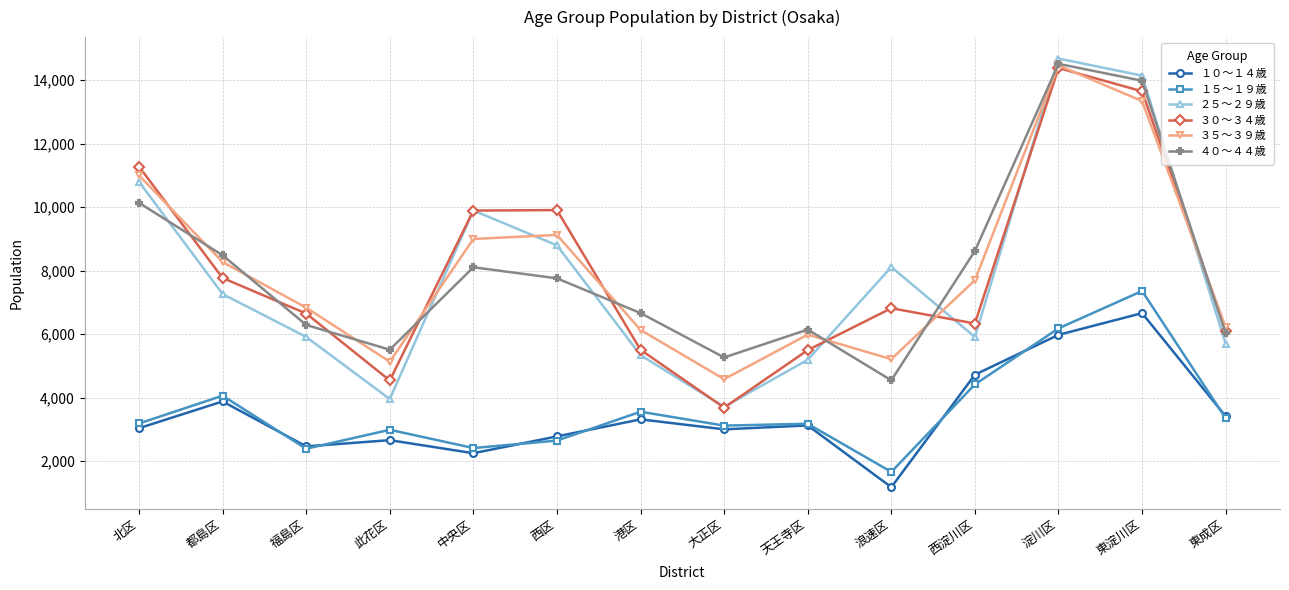

What is the lowest value of the ４０～４４歳 series?

4544